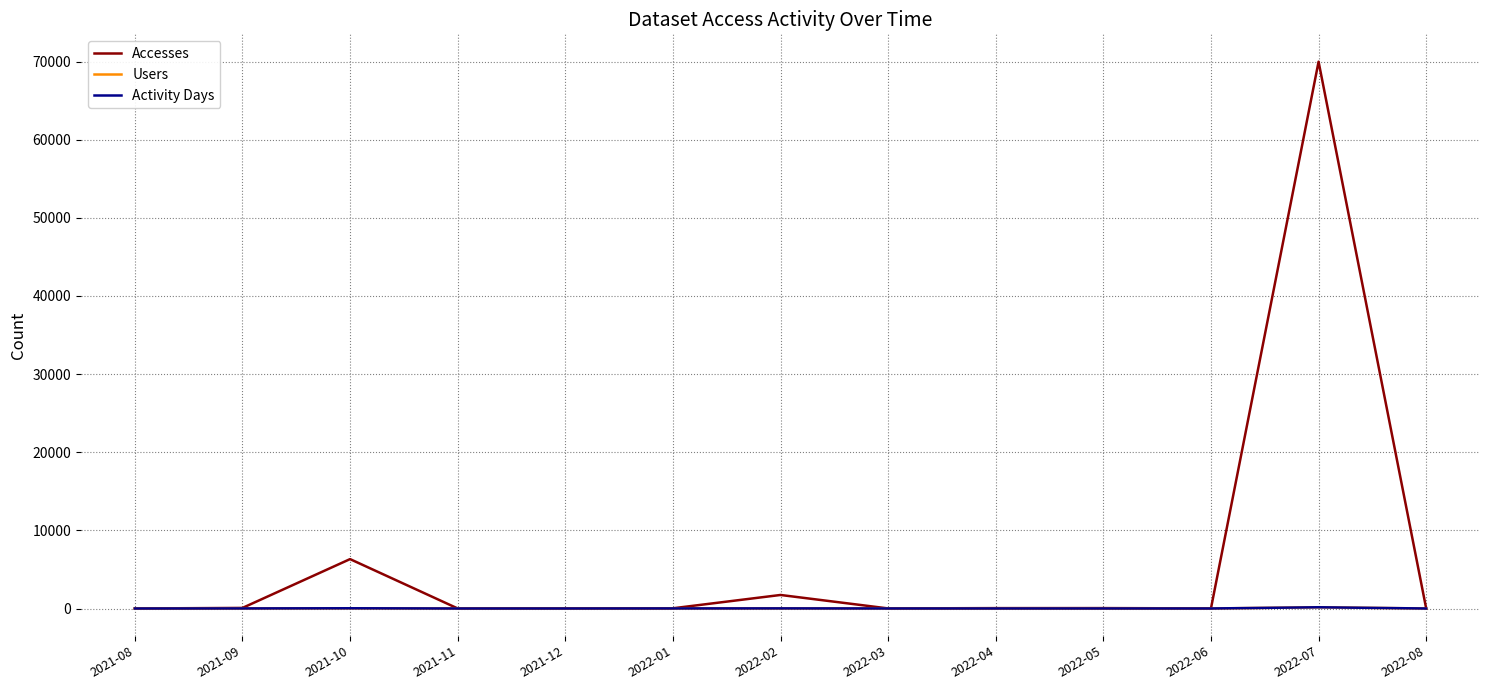

Where is Accesses nearest to the value 34996?

2021-10